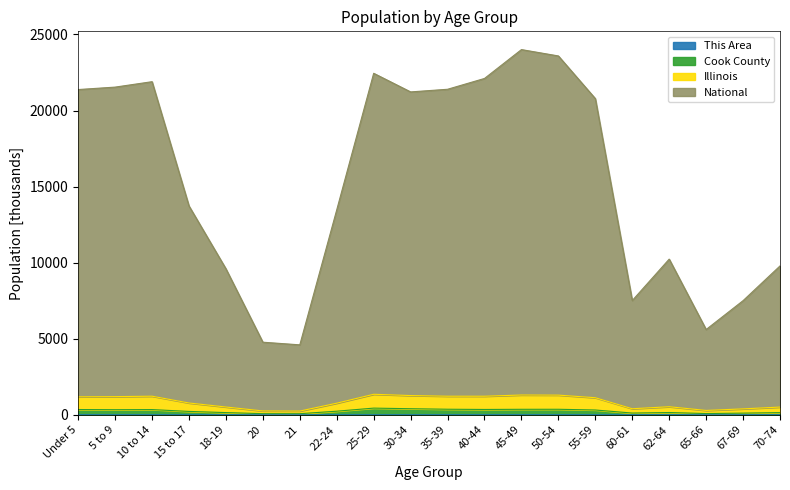

How many interior local valleys does the National series have?

4